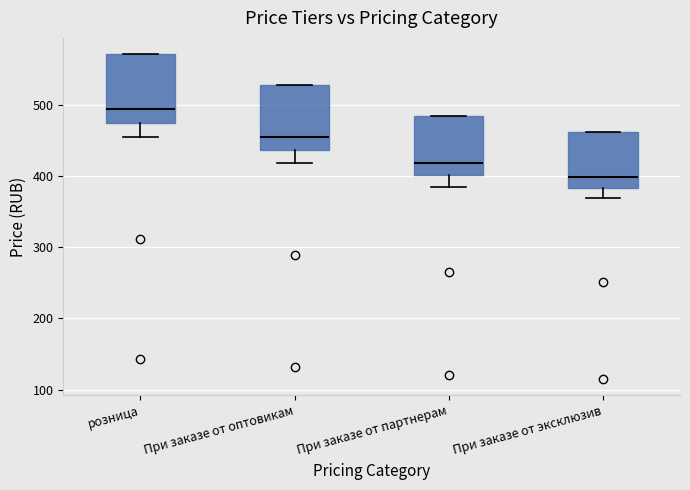

Where is the upper edge of the box for При заказе от партнерам on the y-axis? The values are not printed on the chart, so give them approximately, as read against the axis.

490